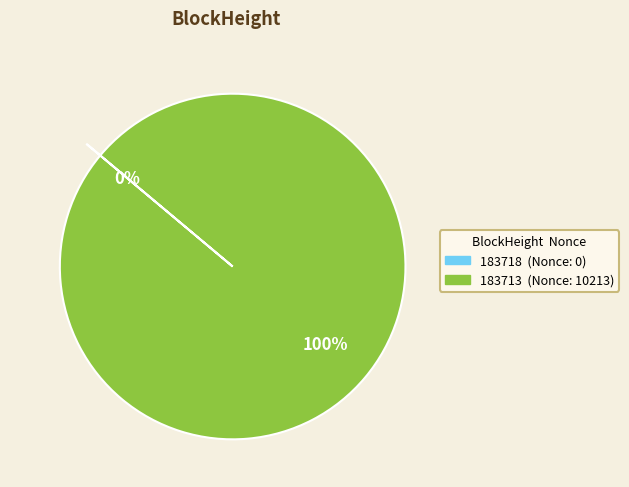

Which category accounts for the majority?

183713